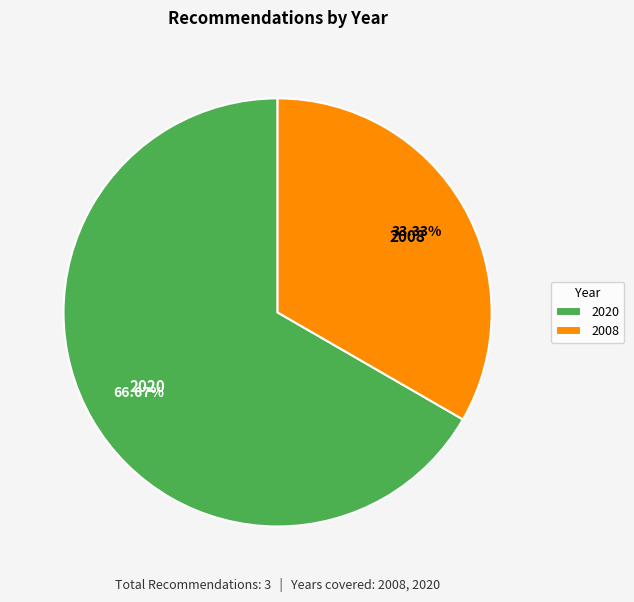

Is the sum of 2020 and 2008 greater than half?

Yes